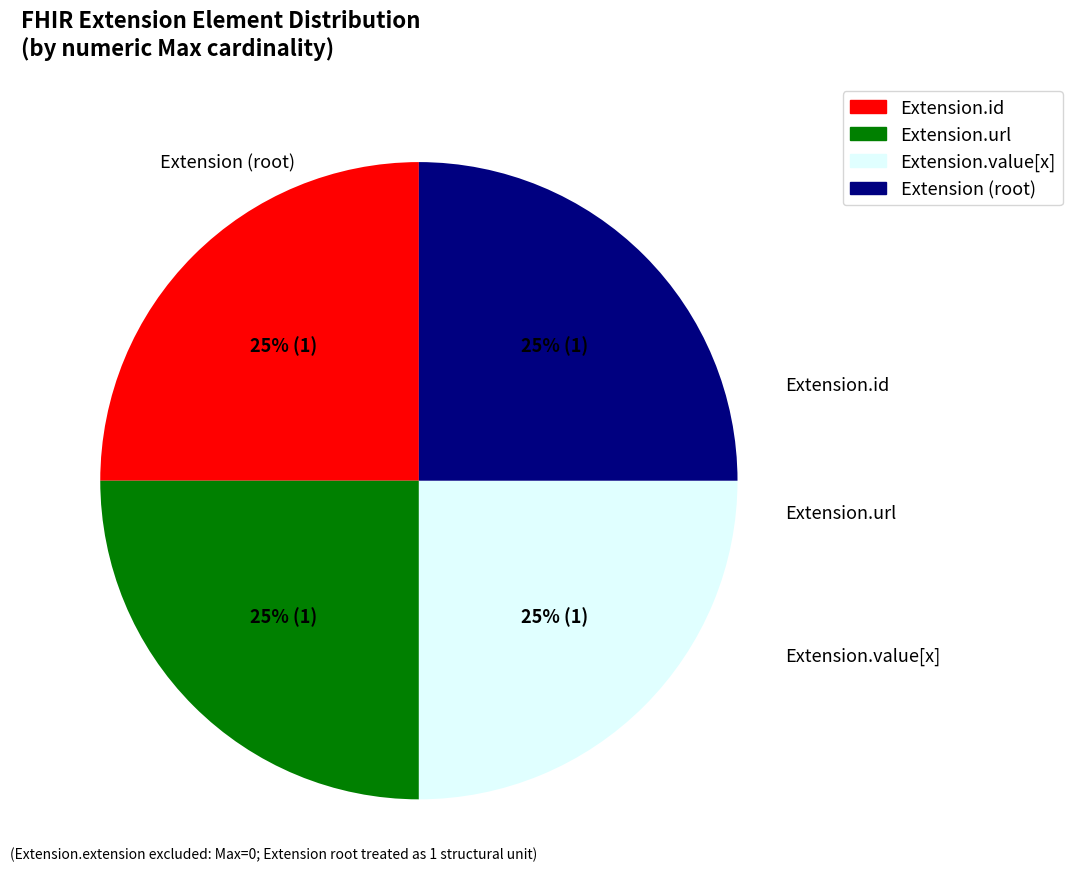

How many slices are in this pie chart?

4